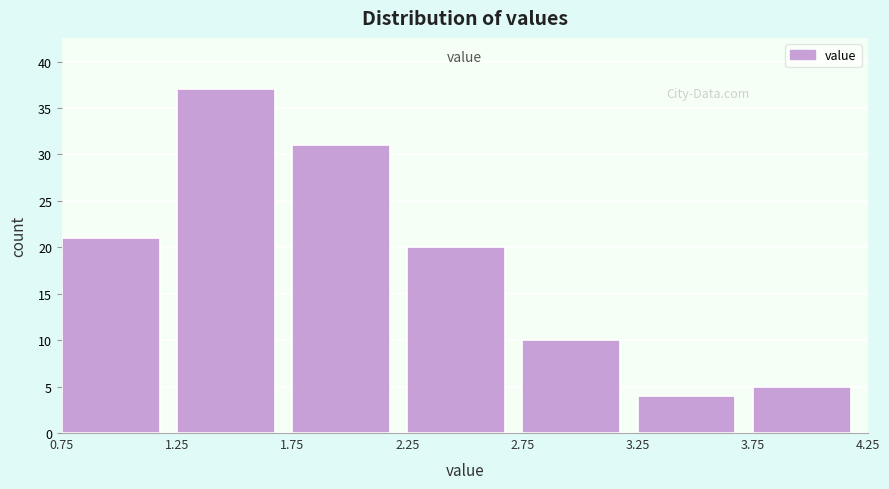

Which range on the x-axis has the tallest bar?

1.25 to 1.75